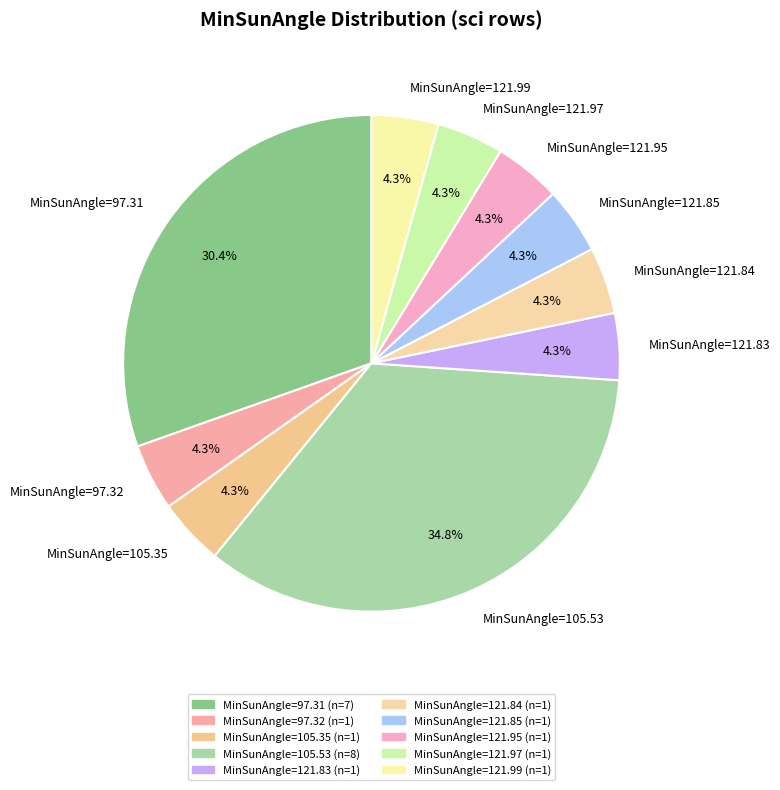

Does MinSunAngle=121.85 account for over 50% of the chart?

No